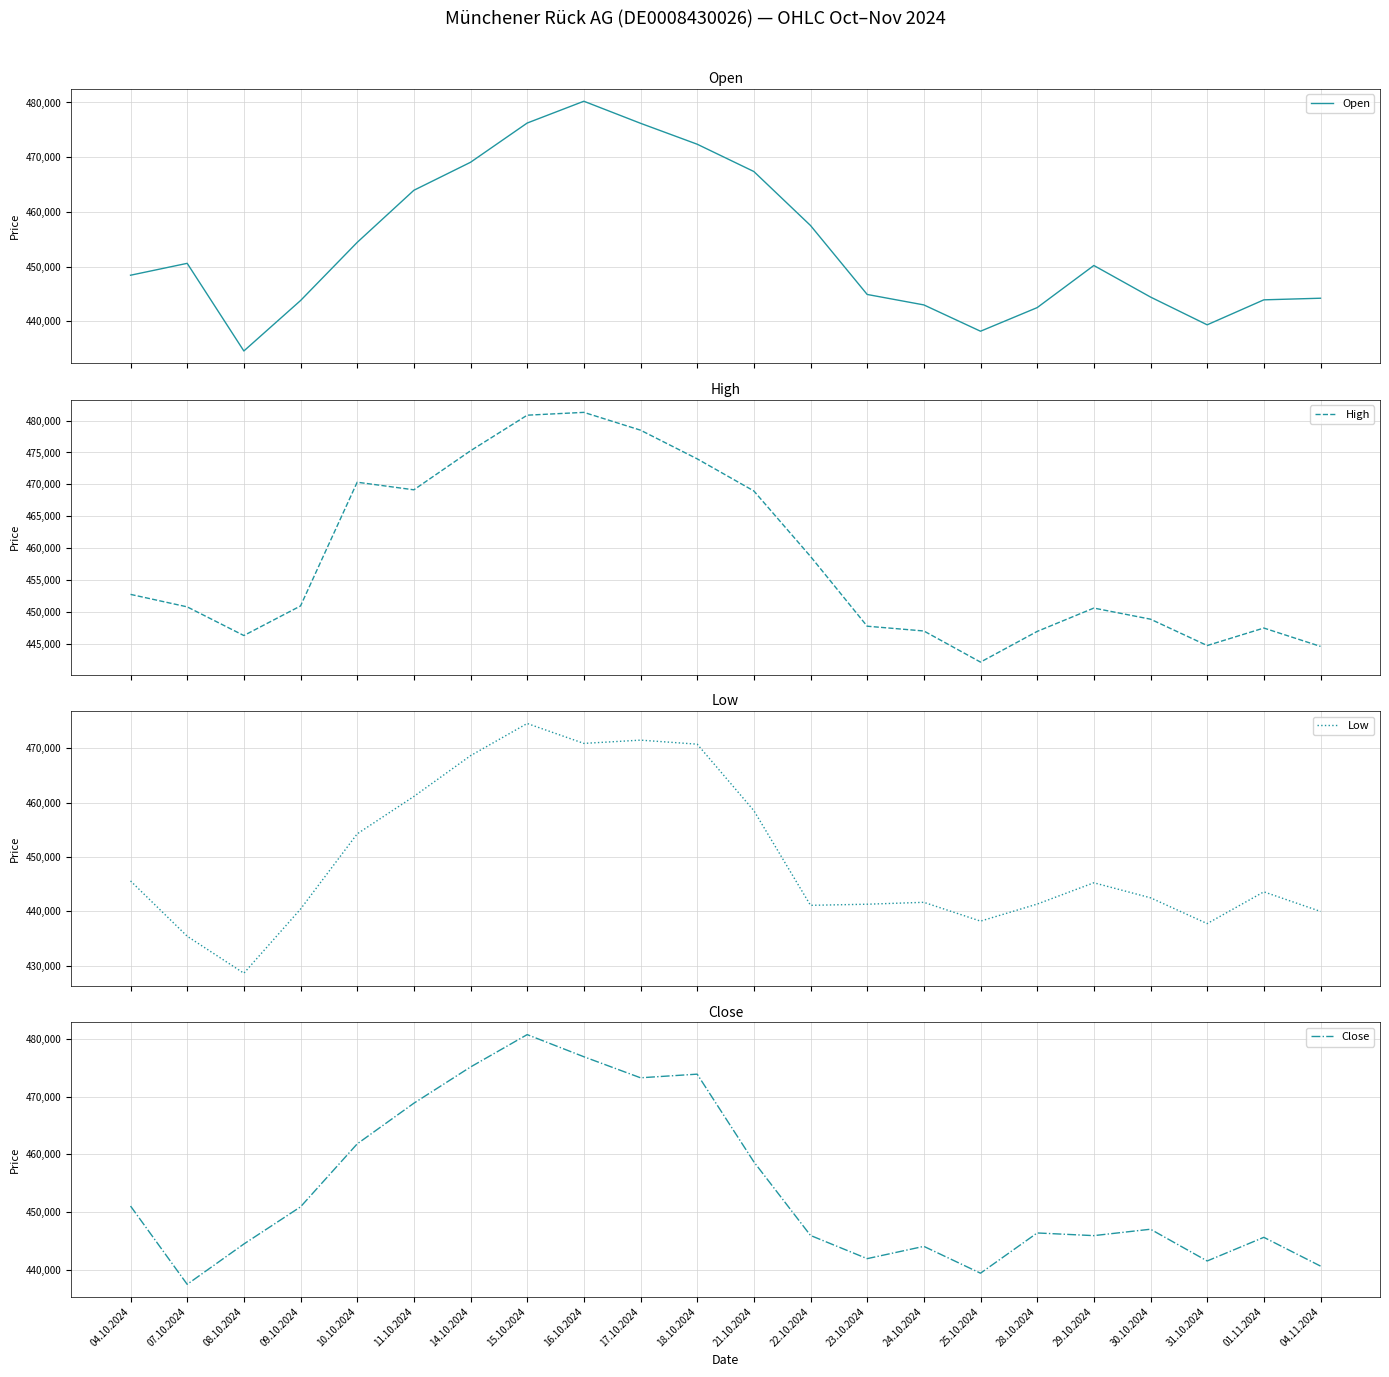

True or false: Low has a value of 470761 at 18.10.2024.

True